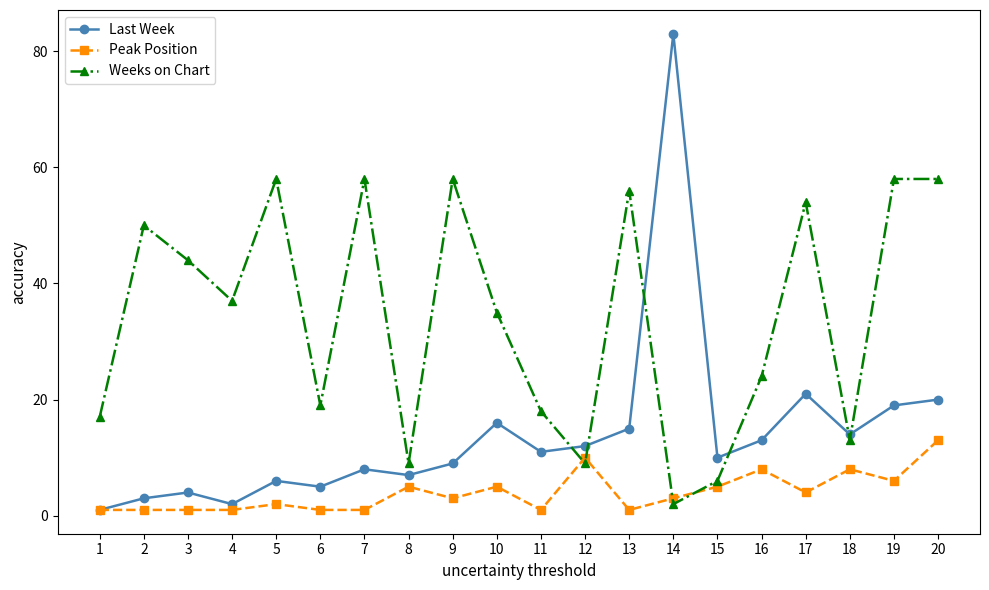

Reading left to right, what are all the values shown in this chart?

Last Week: 1=1	2=3	3=4	4=2	5=6	6=5	7=8	8=7	9=9	10=16	11=11	12=12	13=15	14=83	15=10	16=13	17=21	18=14	19=19	20=20
Peak Position: 1=1	2=1	3=1	4=1	5=2	6=1	7=1	8=5	9=3	10=5	11=1	12=10	13=1	14=3	15=5	16=8	17=4	18=8	19=6	20=13
Weeks on Chart: 1=17	2=50	3=44	4=37	5=58	6=19	7=58	8=9	9=58	10=35	11=18	12=9	13=56	14=2	15=6	16=24	17=54	18=13	19=58	20=58